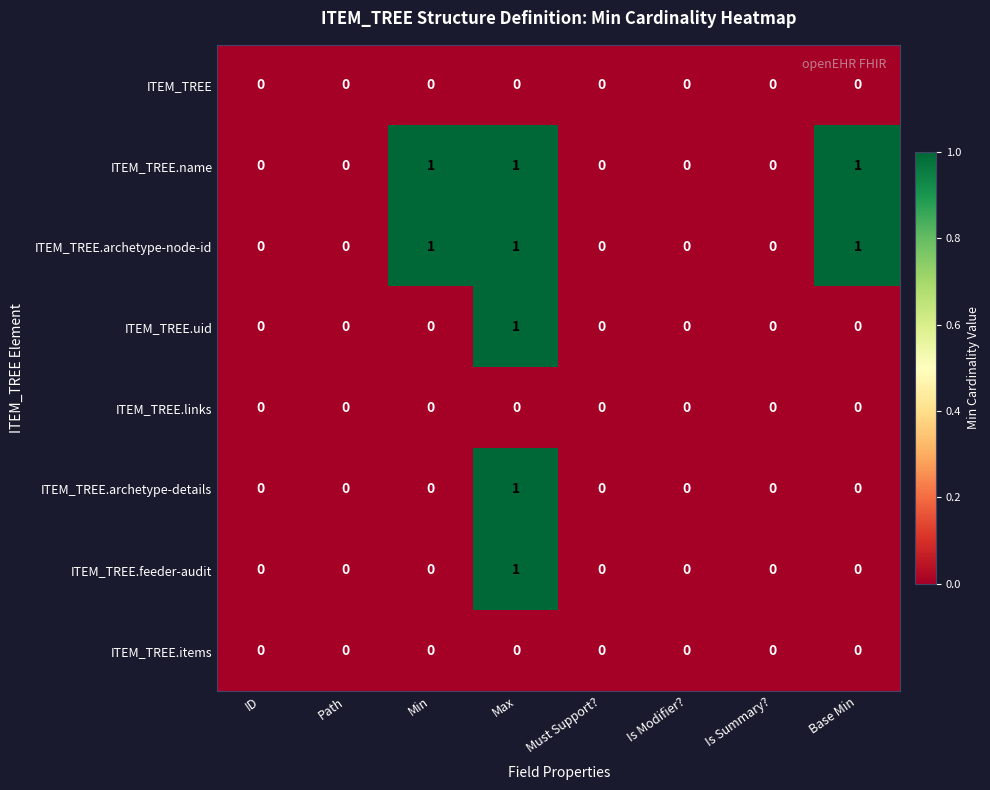

At which label does ITEM_TREE.uid reach its peak?

Max